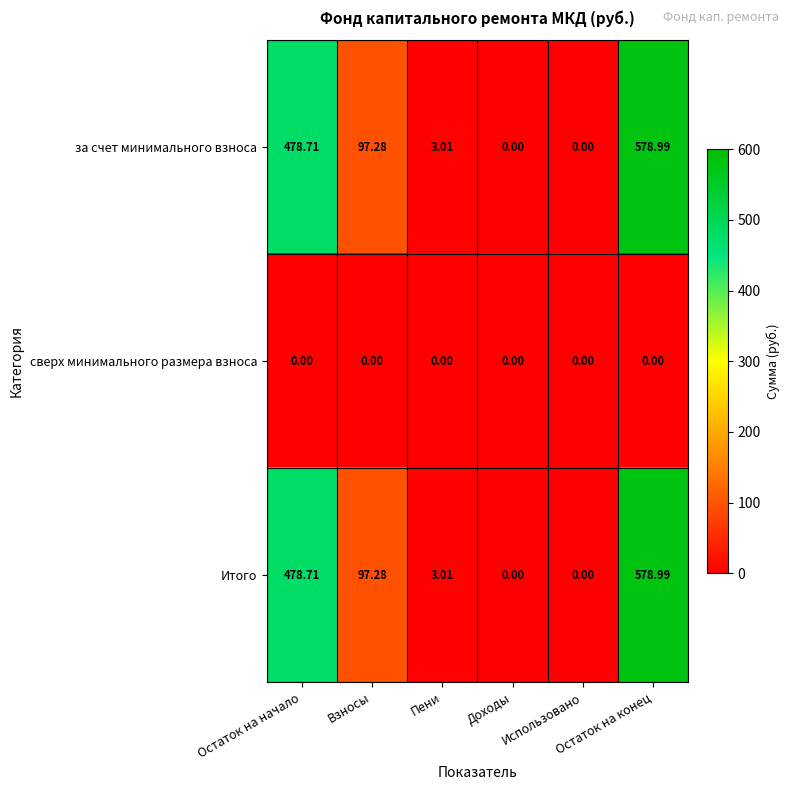

Rank the series at Пени from lowest to highest value.

сверх минимального размера взноса, за счет минимального взноса, Итого